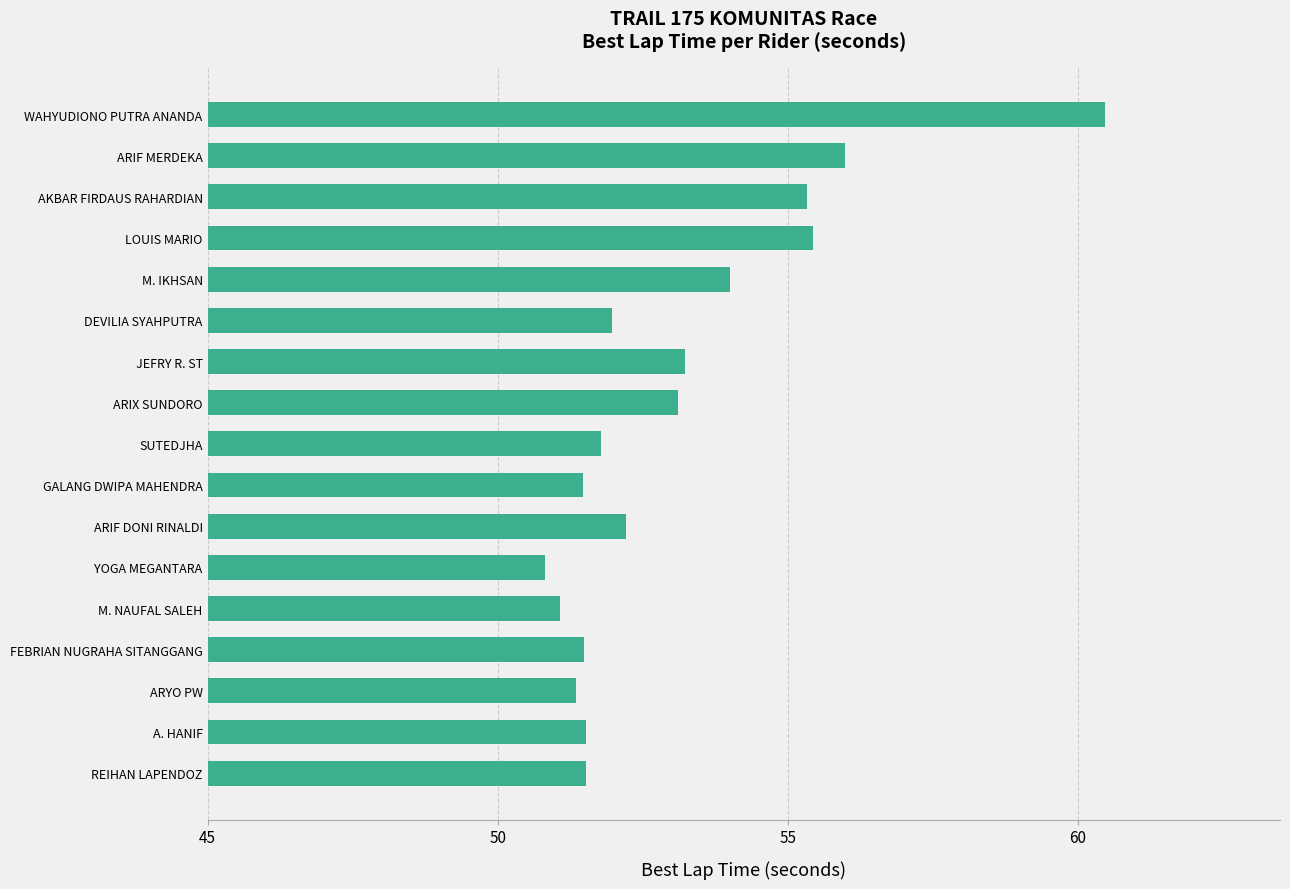

Count the number of data series in this chart.

1